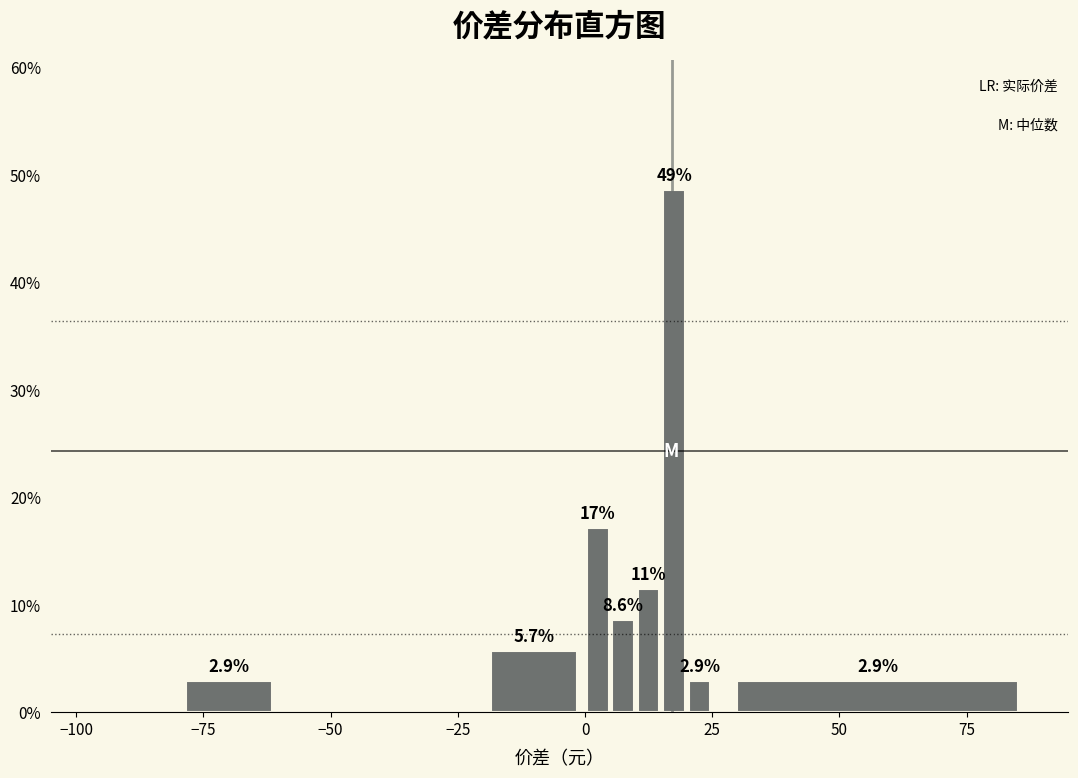

Around what value on the x-axis is the tallest bar? Give the approximate position of its centre, as read against the axis.

20